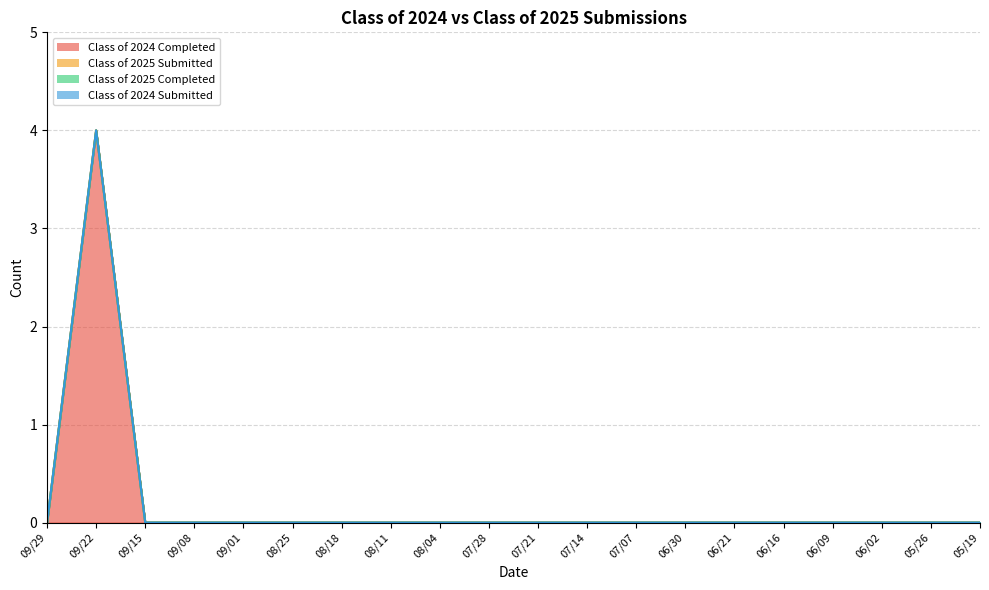

Count the Class of 2024 Completed values in the range 0 to 1.

19